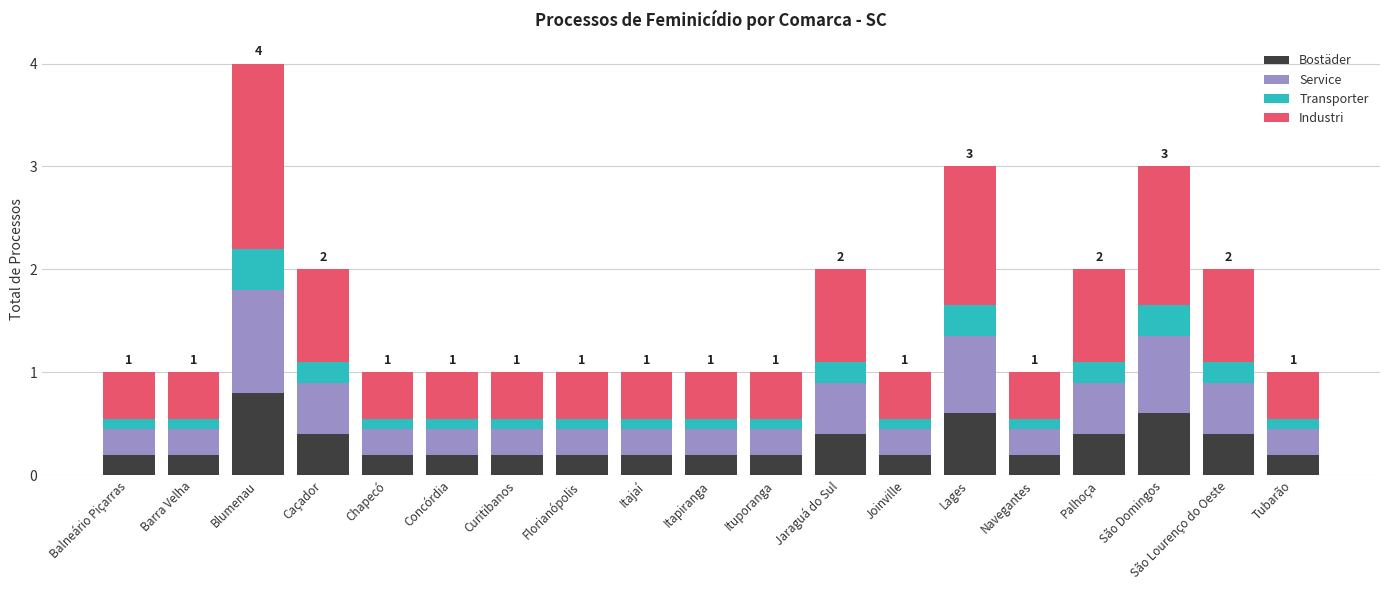

What is the difference between the maximum and minimum values in the Bostäder series?

0.6